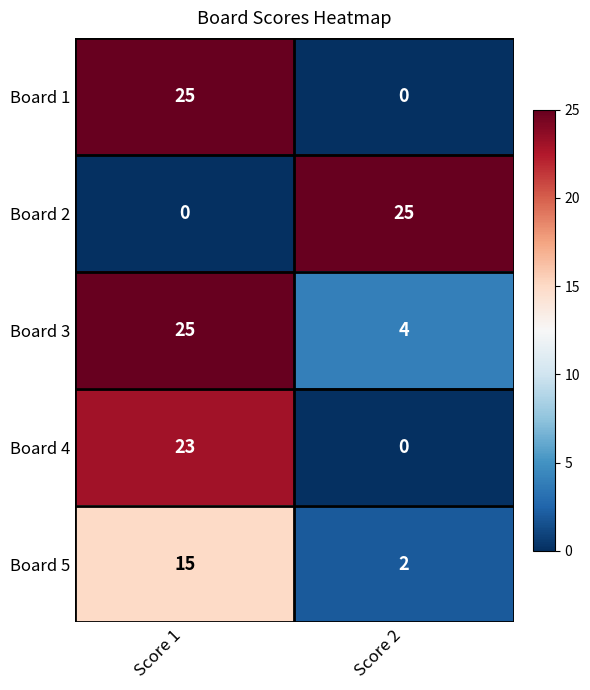

List the labels in order of Board 2 value, smallest first.

Score 1, Score 2